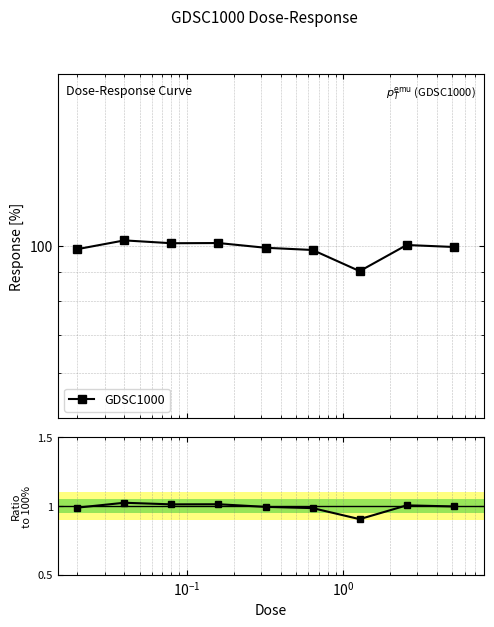

True or false: GDSC1000 and GDSC1000 / 100 cross at least once.

False